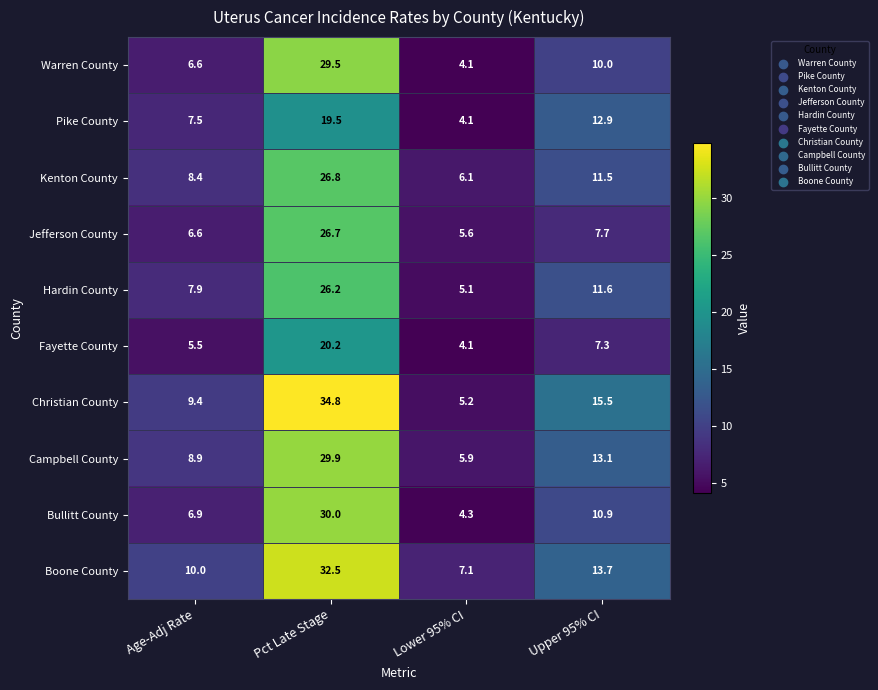

The Warren County series shows 15.6 at Upper 95% CI. True or false?

False